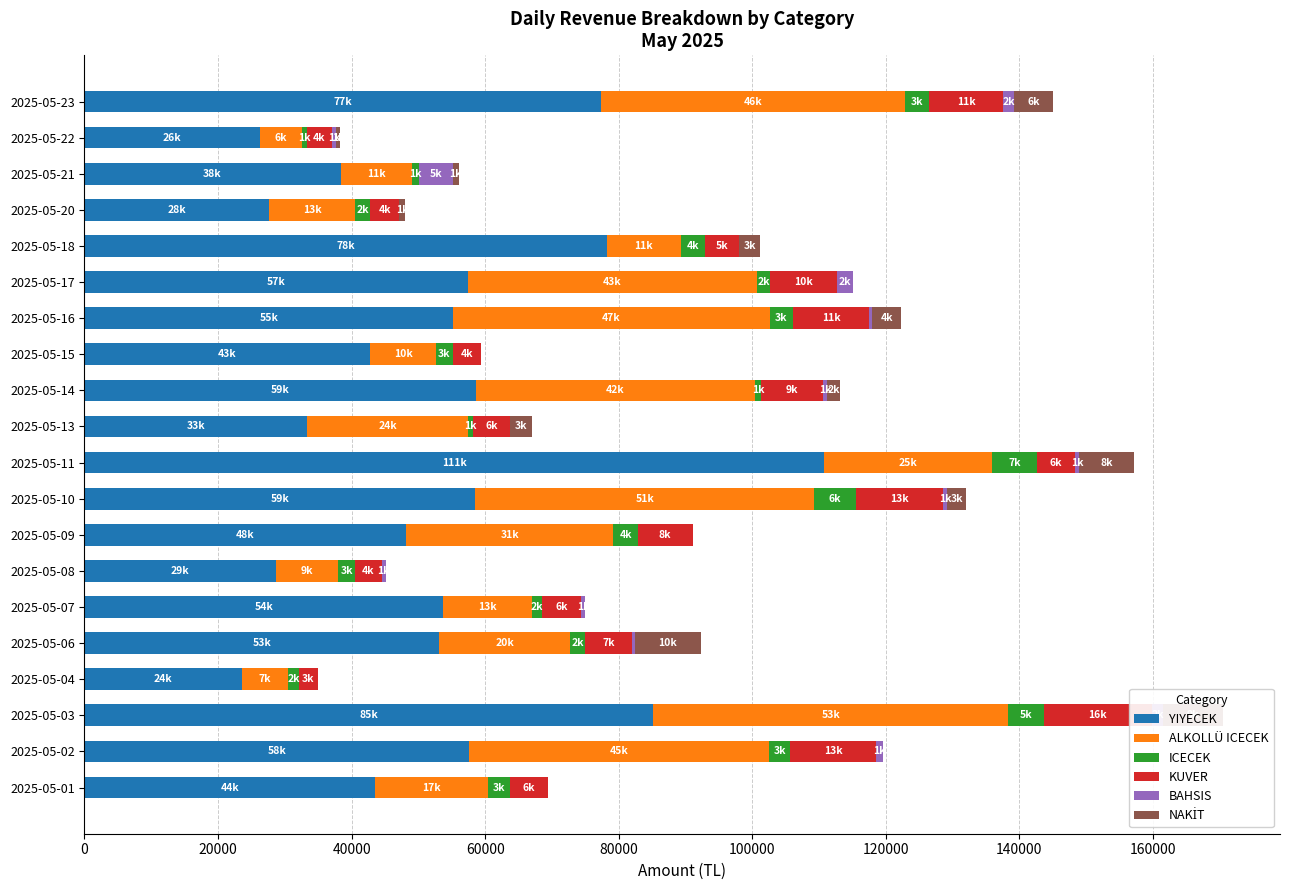

Reading right to left, extract all data points from this chart.

YIYECEK: 77400.0	26275.0	38350.0	27660.0	78199.5	57455.0	55220.0	42795.0	58586.8	33380.0	110685.0	58520.0	48175.0	28630.0	53695.0	53070.0	23625.0	85180.0	57630.0	43540.0
ALKOLLÜ ICECEK: 45520.0	6260.0	10645.0	12825.0	11110.0	43245.0	47395.0	9850.0	41815.7	24015.0	25231.0	50780.0	31035.0	9365.0	13320.0	19690.0	6825.0	53155.0	44870.0	16945.0
ICECEK: 3495.0	745.0	1155.0	2285.0	3550.0	1955.0	3480.0	2505.0	934.5	760.0	6655.0	6245.0	3650.0	2535.0	1570.0	2235.0	1700.0	5300.0	3215.0	3290.0
KUVER: 11200.0	3800.0	0.0	4400.0	5185.5	10000.0	11400.0	4200.0	9275.4	5600.0	5800.0	13000.0	8200.0	4000.0	5800.0	7000.0	2800.0	16200.0	12800.0	5600.0
BAHSIS: 1590.0	600.0	5000.0	0.0	0.0	2410.0	500.0	0.0	545.0	0.0	550.0	650.0	0.0	600.0	550.0	400.0	0.0	1700.0	1095.0	0.0
NAKİT: 5800.0	600.0	900.0	825.0	3100.0	0.0	4300.0	0.0	2000.0	3250.0	8271.0	2850.0	0.0	0.0	0.0	9925.0	0.0	8975.0	0.0	0.0